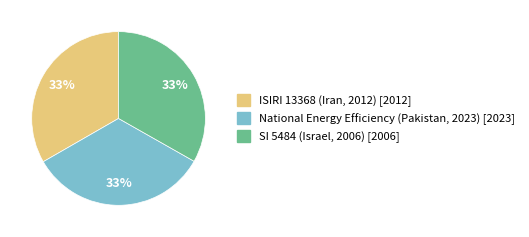

Do SI 5484 (Israel, 2006) and National Energy Efficiency (Pakistan, 2023) together represent more than half of the pie?

Yes